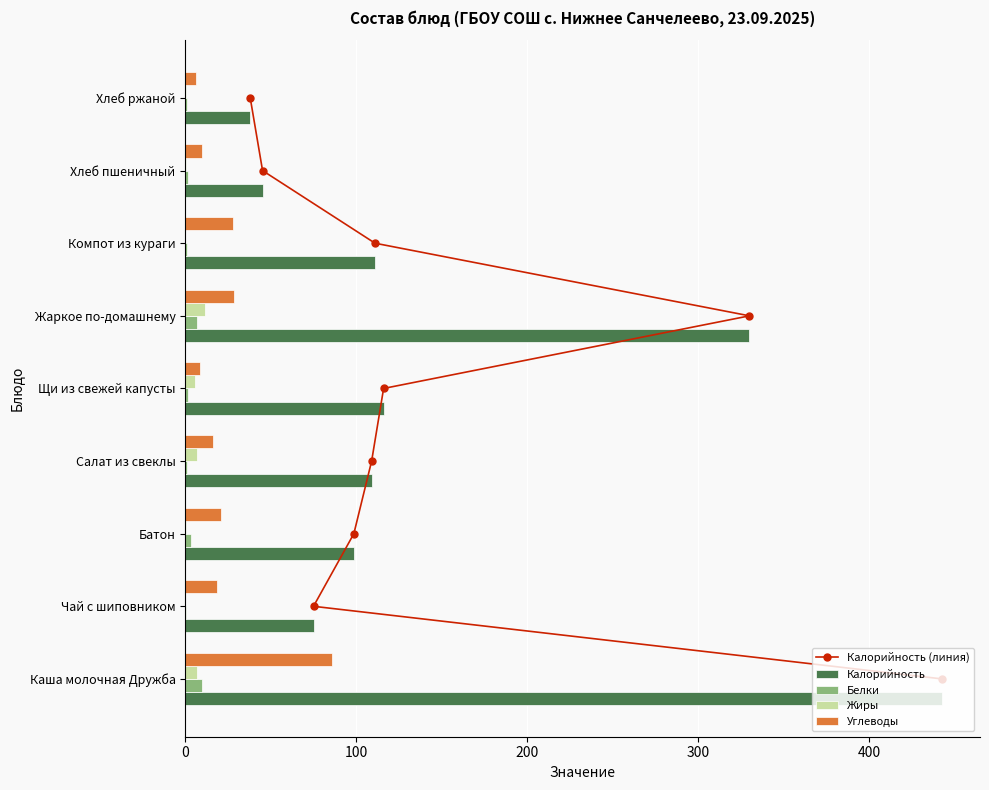

What is the highest value of the Углеводы series?

85.8